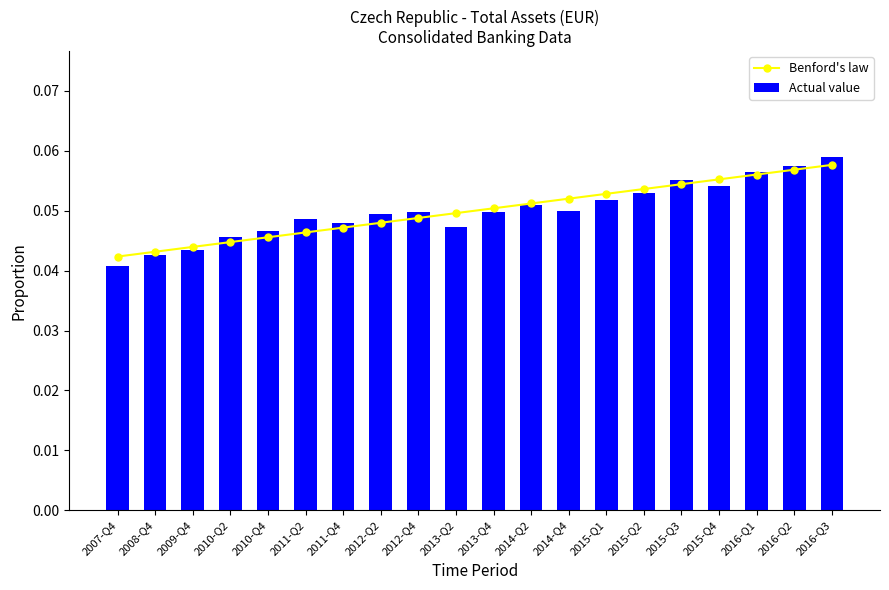

Reading left to right, list all the values displayed in this chart.

Benford's law: 2007-Q4=0.0	2008-Q4=0.0	2009-Q4=0.0	2010-Q2=0.0	2010-Q4=0.0	2011-Q2=0.0	2011-Q4=0.0	2012-Q2=0.0	2012-Q4=0.0	2013-Q2=0.0	2013-Q4=0.1	2014-Q2=0.1	2014-Q4=0.1	2015-Q1=0.1	2015-Q2=0.1	2015-Q3=0.1	2015-Q4=0.1	2016-Q1=0.1	2016-Q2=0.1	2016-Q3=0.1
Actual value: 2007-Q4=0.0	2008-Q4=0.0	2009-Q4=0.0	2010-Q2=0.0	2010-Q4=0.0	2011-Q2=0.0	2011-Q4=0.0	2012-Q2=0.0	2012-Q4=0.0	2013-Q2=0.0	2013-Q4=0.0	2014-Q2=0.1	2014-Q4=0.1	2015-Q1=0.1	2015-Q2=0.1	2015-Q3=0.1	2015-Q4=0.1	2016-Q1=0.1	2016-Q2=0.1	2016-Q3=0.1